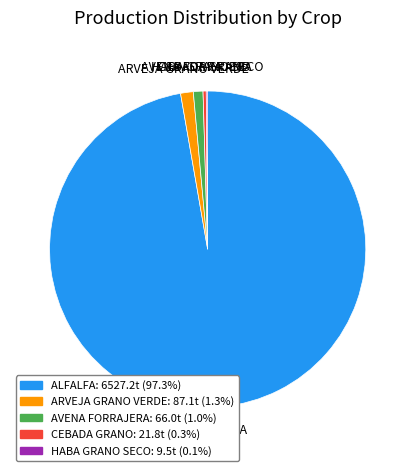

Does ALFALFA represent more than half of the total?

Yes